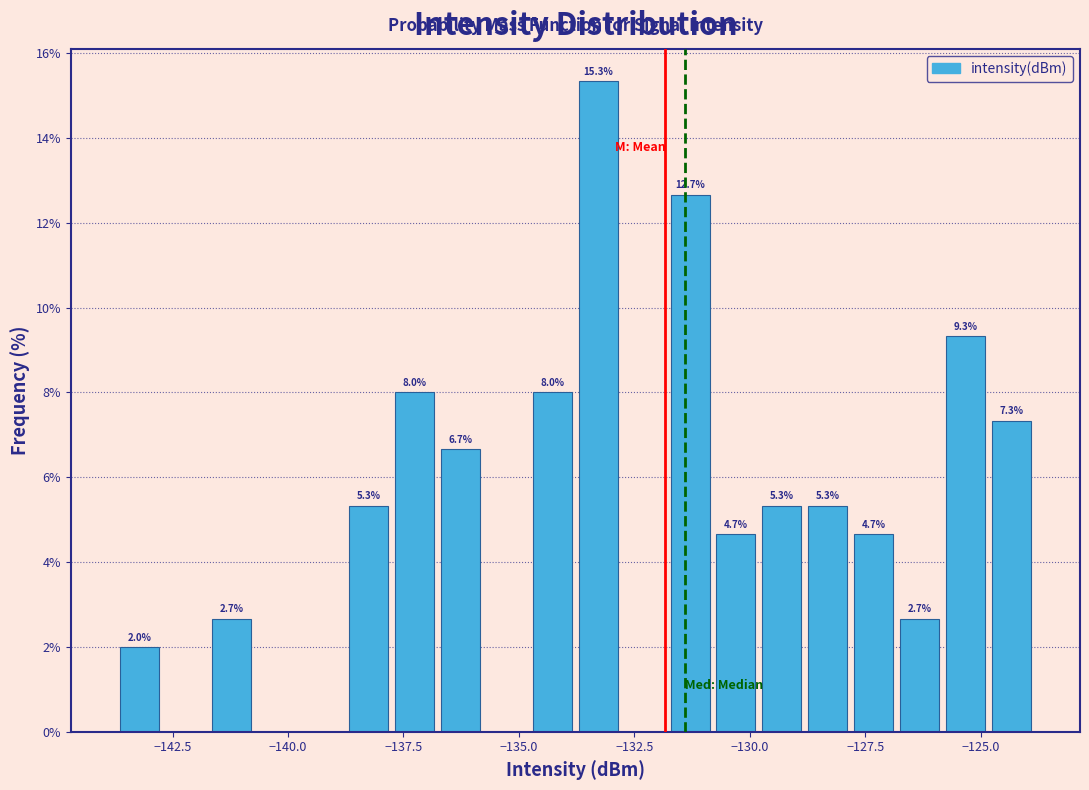

Around what value on the x-axis is the tallest bar? Give the approximate position of its centre, as read against the axis.

-133.5